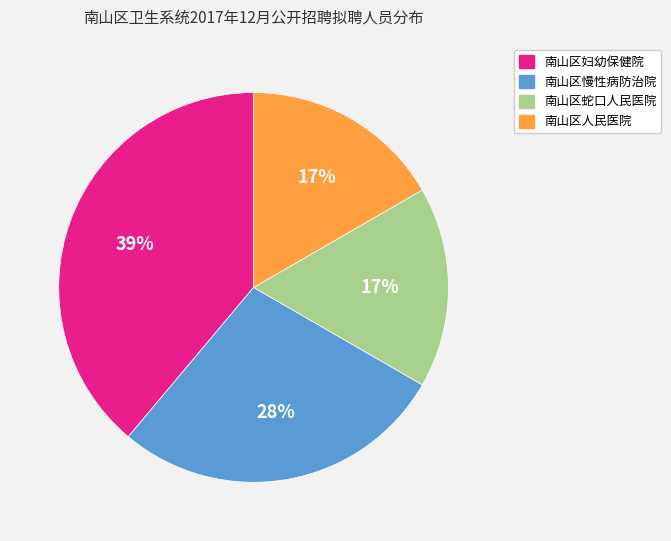

To the nearest percent, what is the difference between the 南山区蛇口人民医院 and 南山区妇幼保健院 slice percentages?

22%